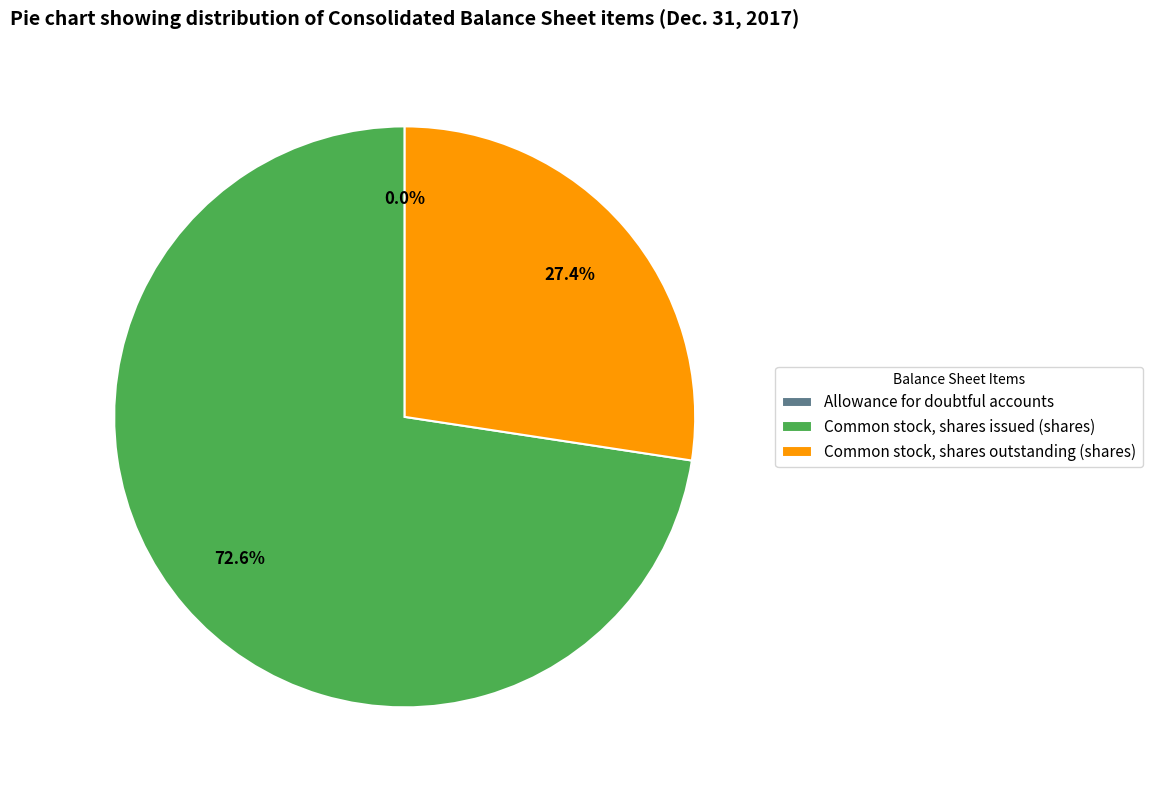

What is the largest slice in the pie chart?

Common stock, shares issued (shares)